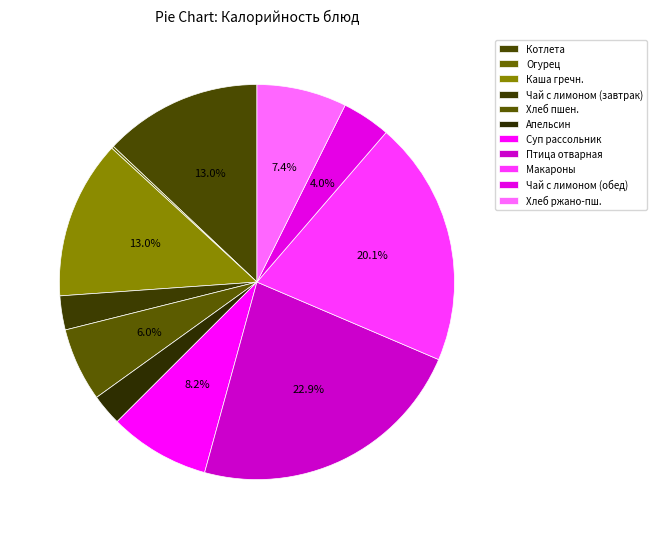

Rank the categories by value from lowest to highest.

Подгарнировка из свежих огурцов, Апельсин, Чай с сахаром и лимоном, Чай с лимоном, Хлеб пшеничный, Хлеб ржано-пшеничный, Суп рассольник со сметаной, Котлета Аппетитная с соусом сметанным, Каша гречневая рассыпчатая, Макароны отварные, Птица отварная